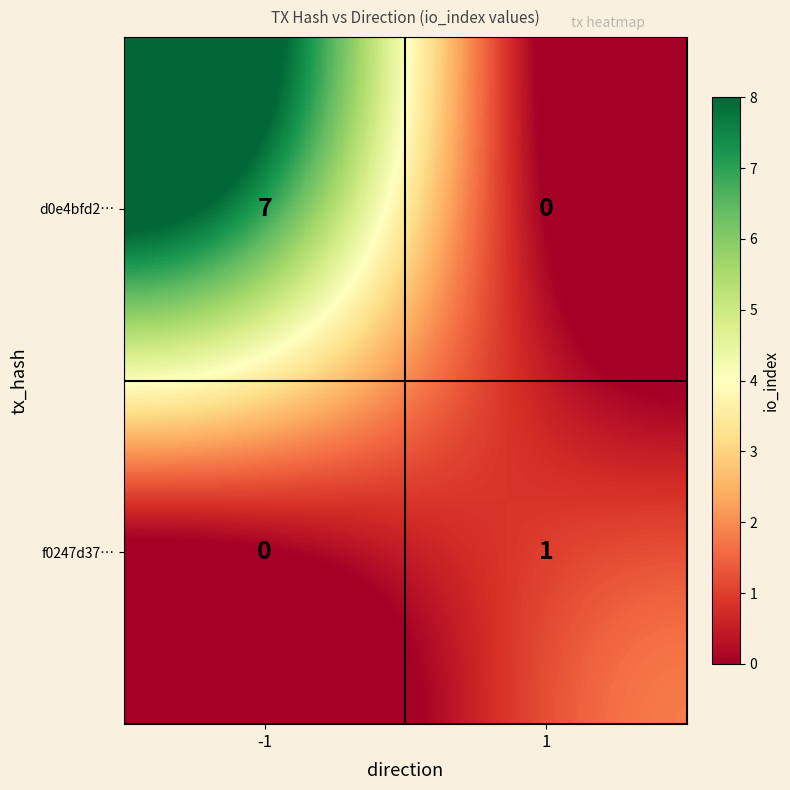

What is the maximum value shown in the chart?

7